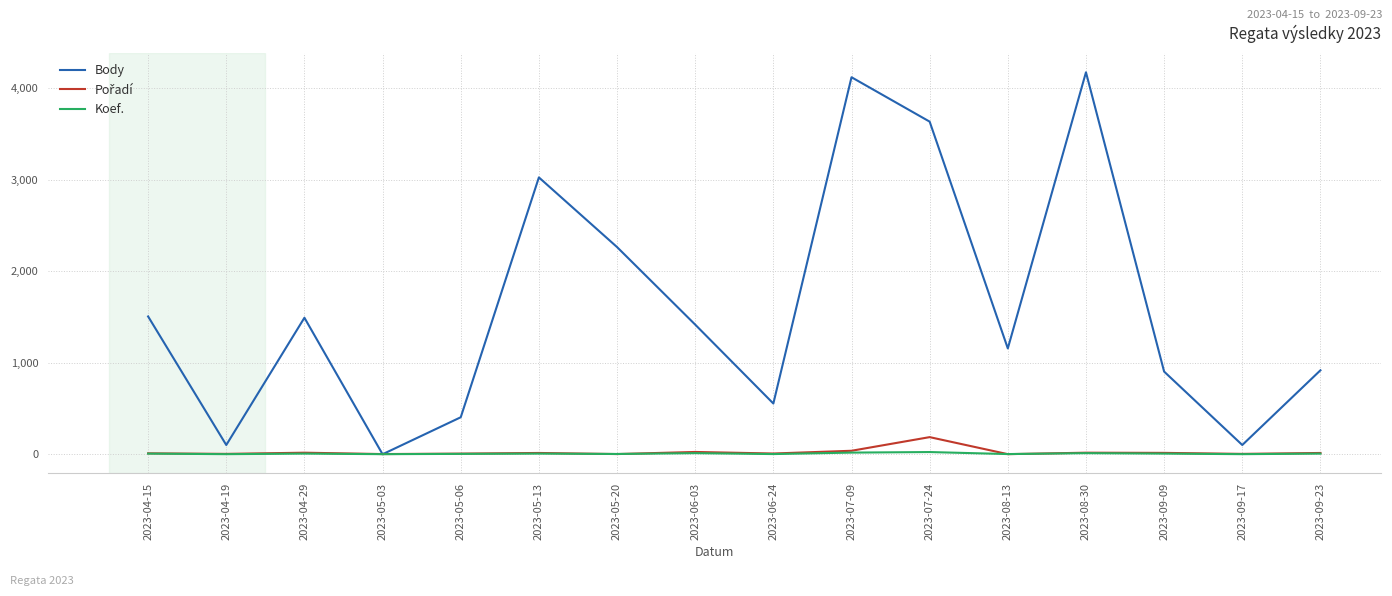

What is the highest value of the Body series?

4172